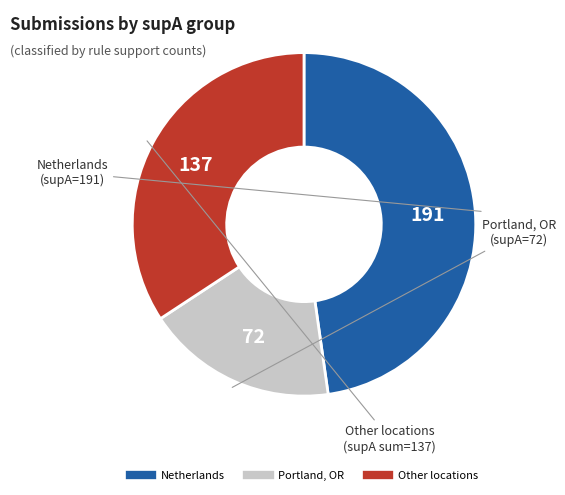

Does any single category account for the majority?

No